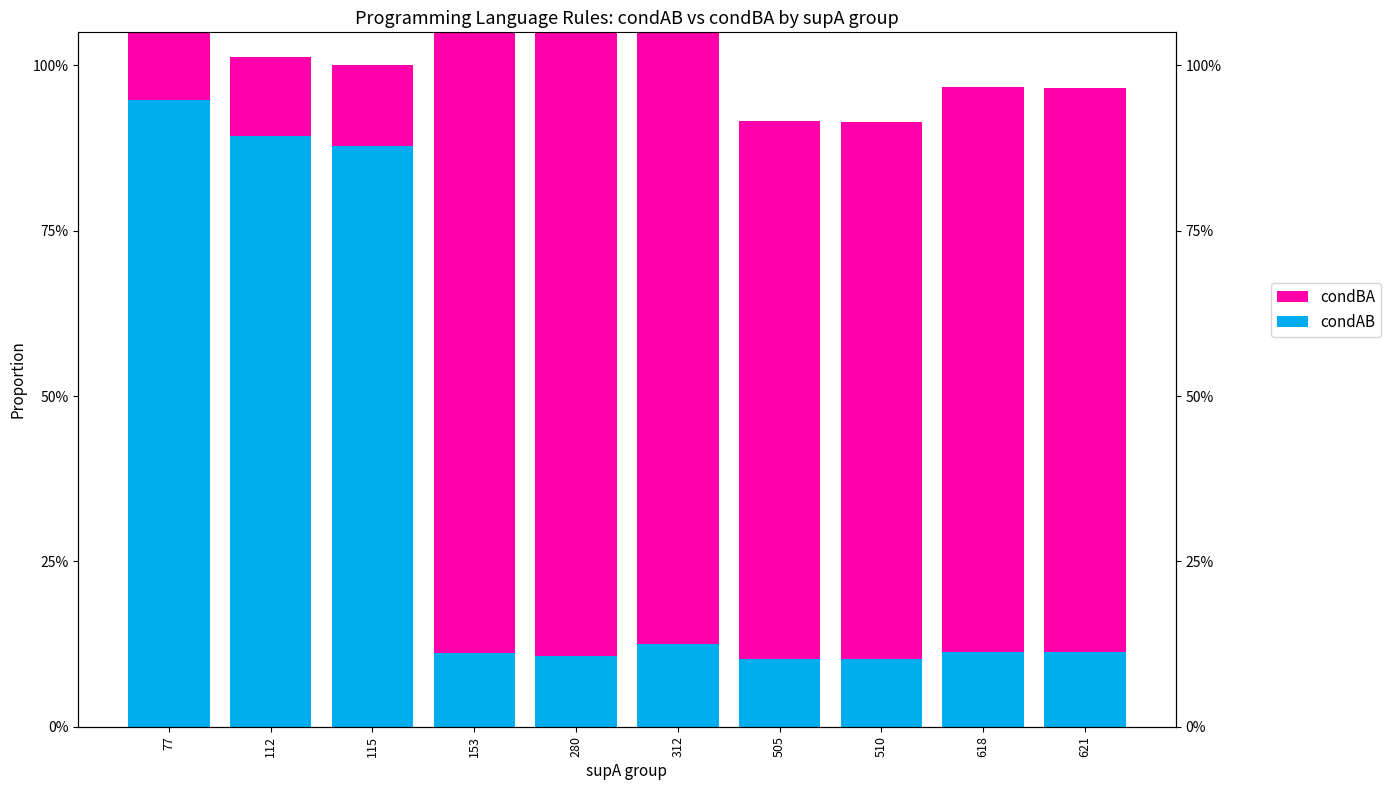

What value does the condAB series have at 280?

0.1